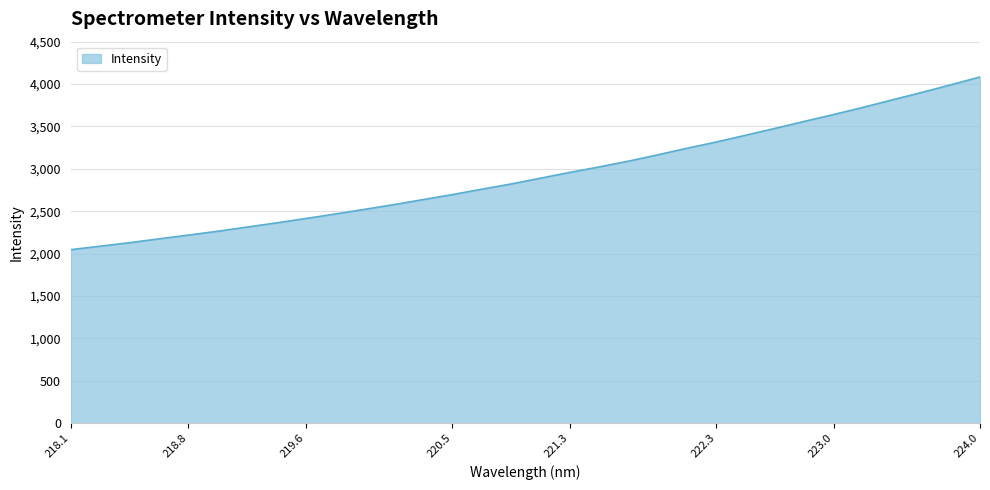

How many values are below 2889?

16